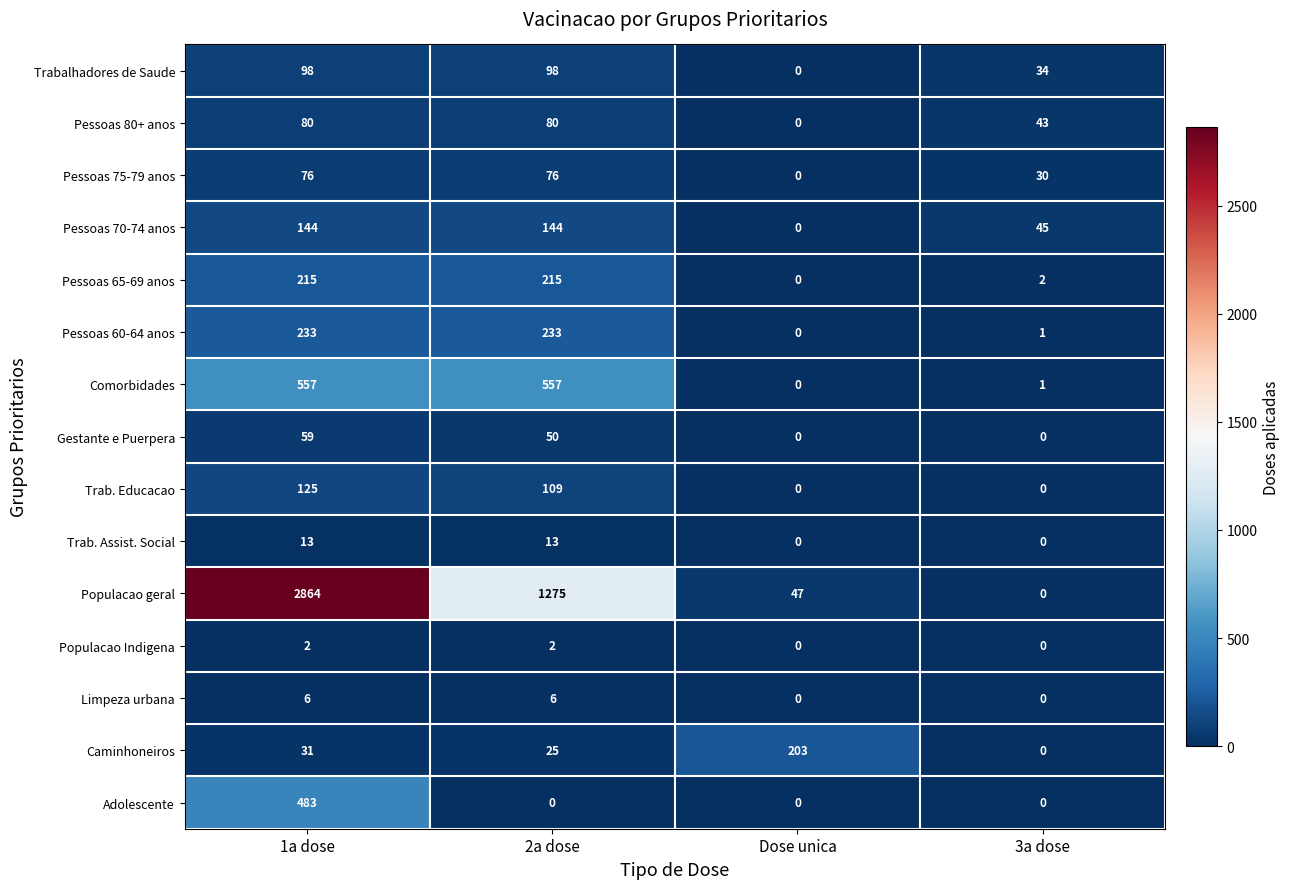

True or false: Trab. Assist. Social has a value of -6 at Dose unica.

False